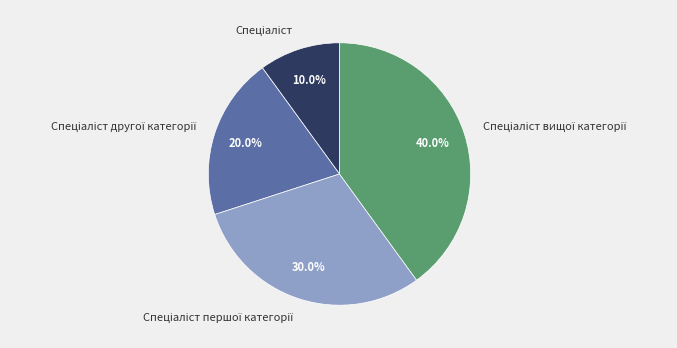

Is there any slice that represents more than half of the pie?

No